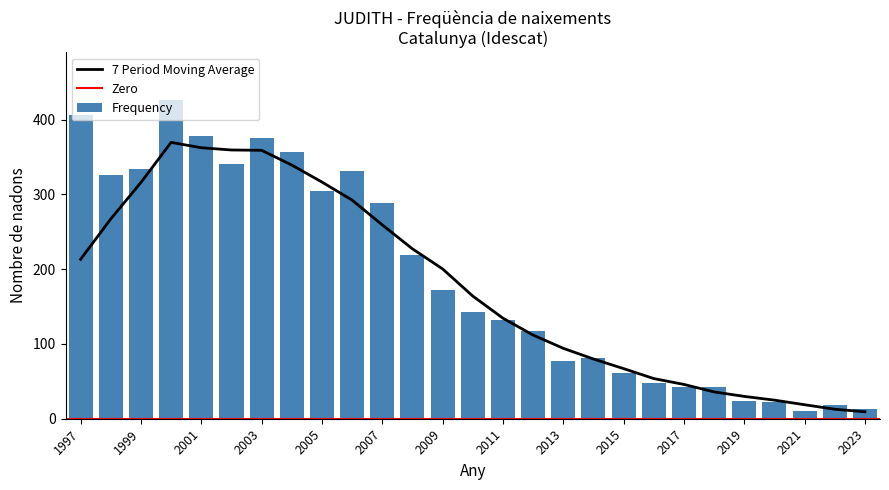

Which has a higher value, 2019 or 2003?

2003